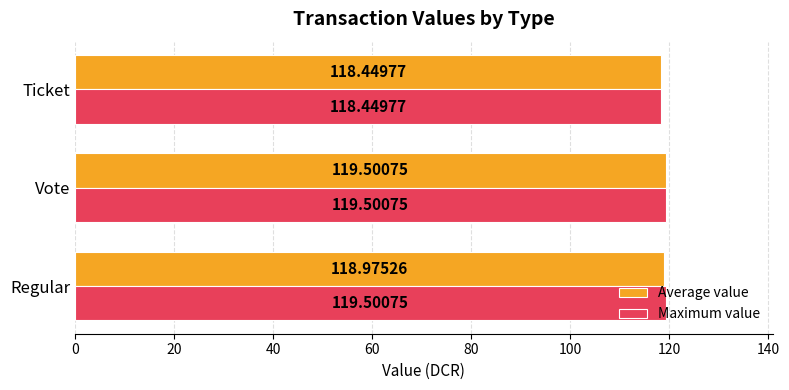

Which series changed the most between Regular and Ticket?

Maximum value